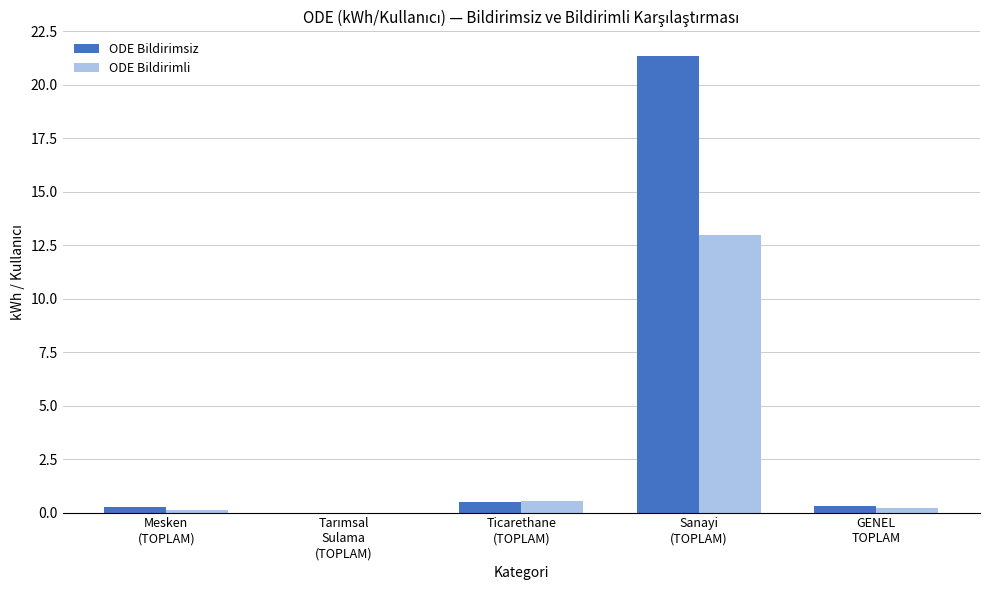

What is the maximum value for ODE Bildirimsiz?

21.3